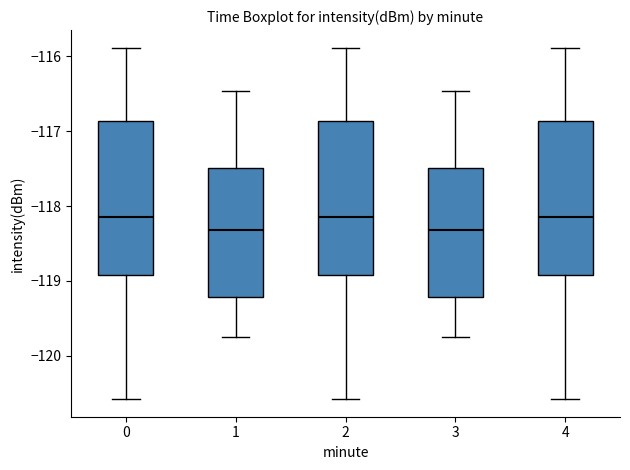

Reading left to right, transcribe this box plot: for each box, give where its median line is, the range the box spans, and where its two whiskers end, as read against the y-axis. The values are not printed on the chart, so give them approximately, as read against the axis.

0: median -118.1, box -118.9 to -116.9, whiskers -120.6 to -115.9
1: median -118.3, box -119.2 to -117.5, whiskers -119.7 to -116.5
2: median -118.1, box -118.9 to -116.9, whiskers -120.6 to -115.9
3: median -118.3, box -119.2 to -117.5, whiskers -119.7 to -116.5
4: median -118.1, box -118.9 to -116.9, whiskers -120.6 to -115.9